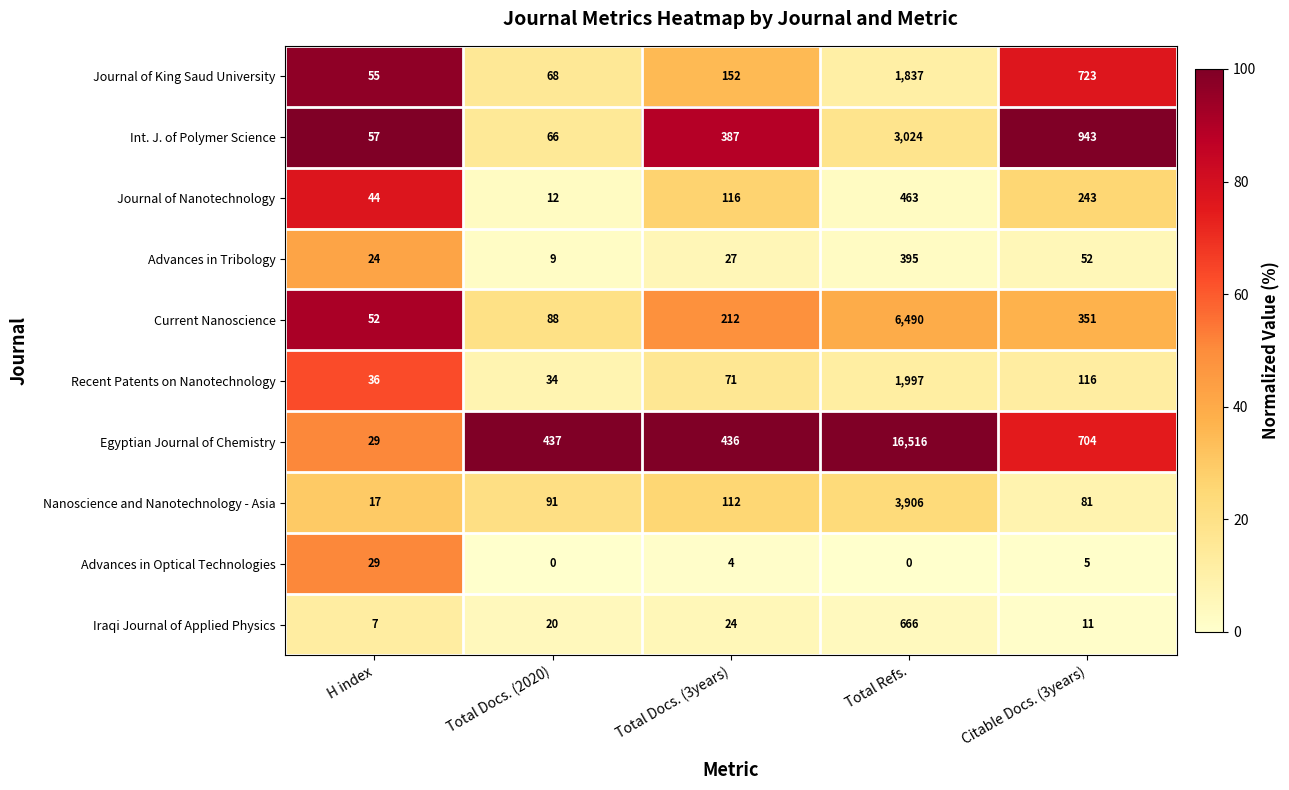

Which series has the widest spread of values?

Egyptian Journal of Chemistry